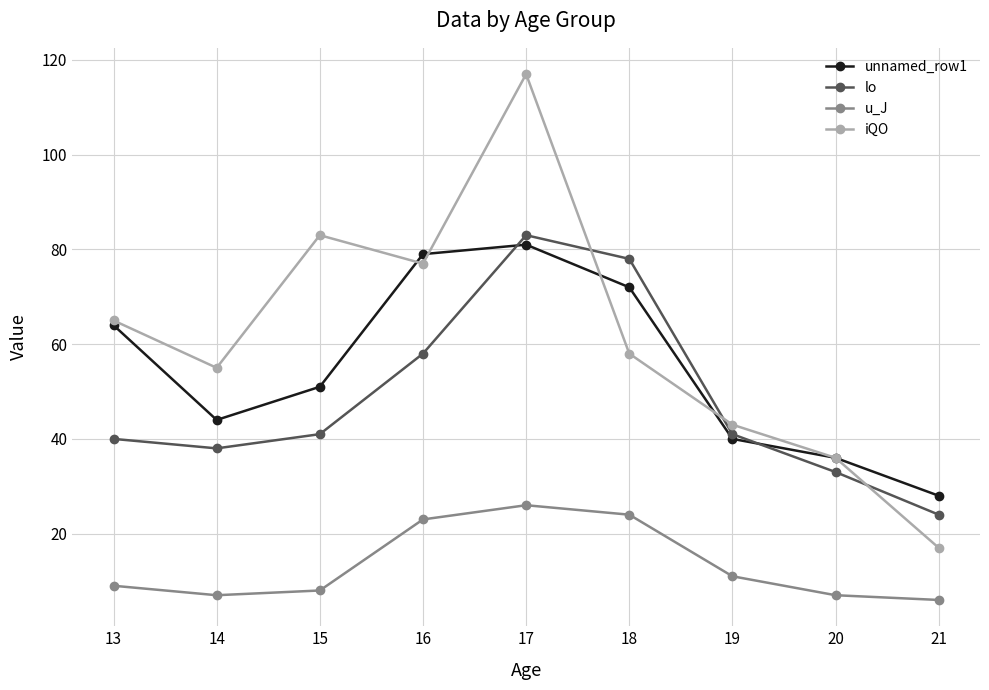

Reading right to left, transcribe all the data shown in this chart.

unnamed_row1: 28	36	40	72	81	79	51	44	64
lo: 24	33	41	78	83	58	41	38	40
u_J: 6	7	11	24	26	23	8	7	9
iQO: 17	36	43	58	117	77	83	55	65